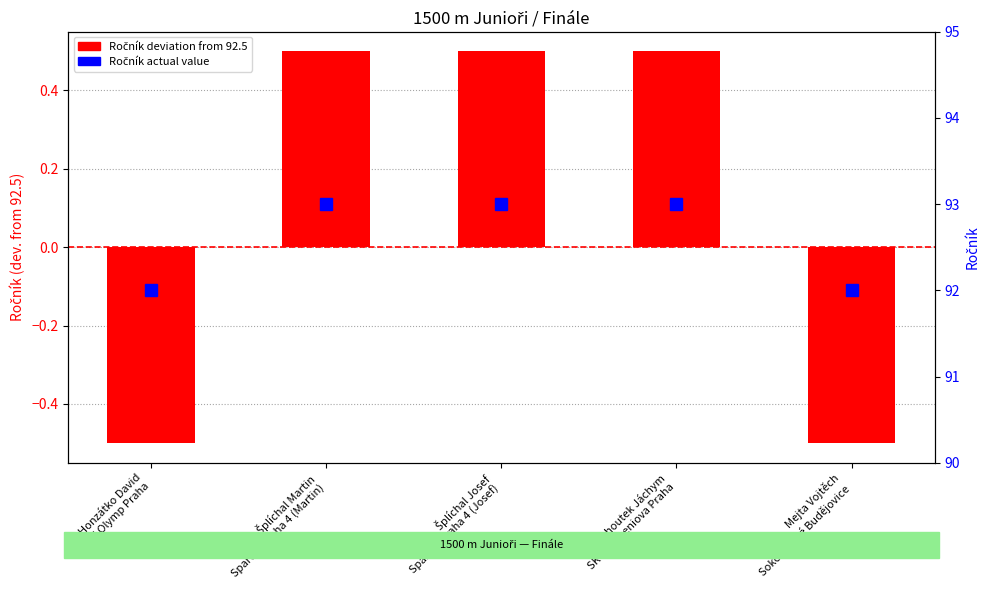

True or false: Ročník (deviation from mean) has a value of -0.5 at Mejta Vojtěch
Sokol České Budějovice.

True